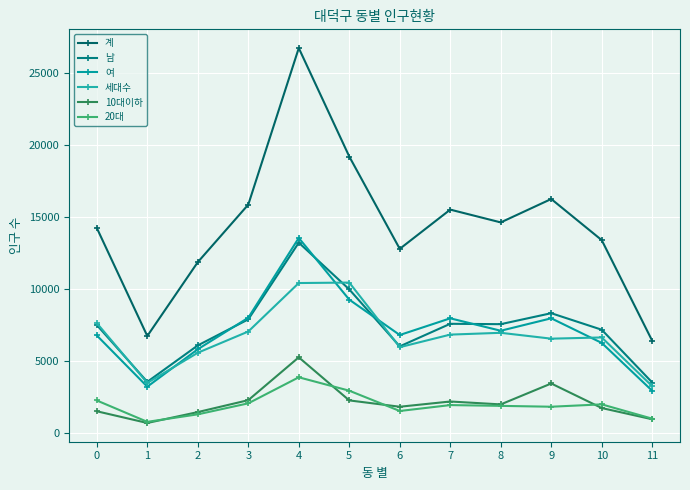

Is this an area chart (filled region under the line)?

No